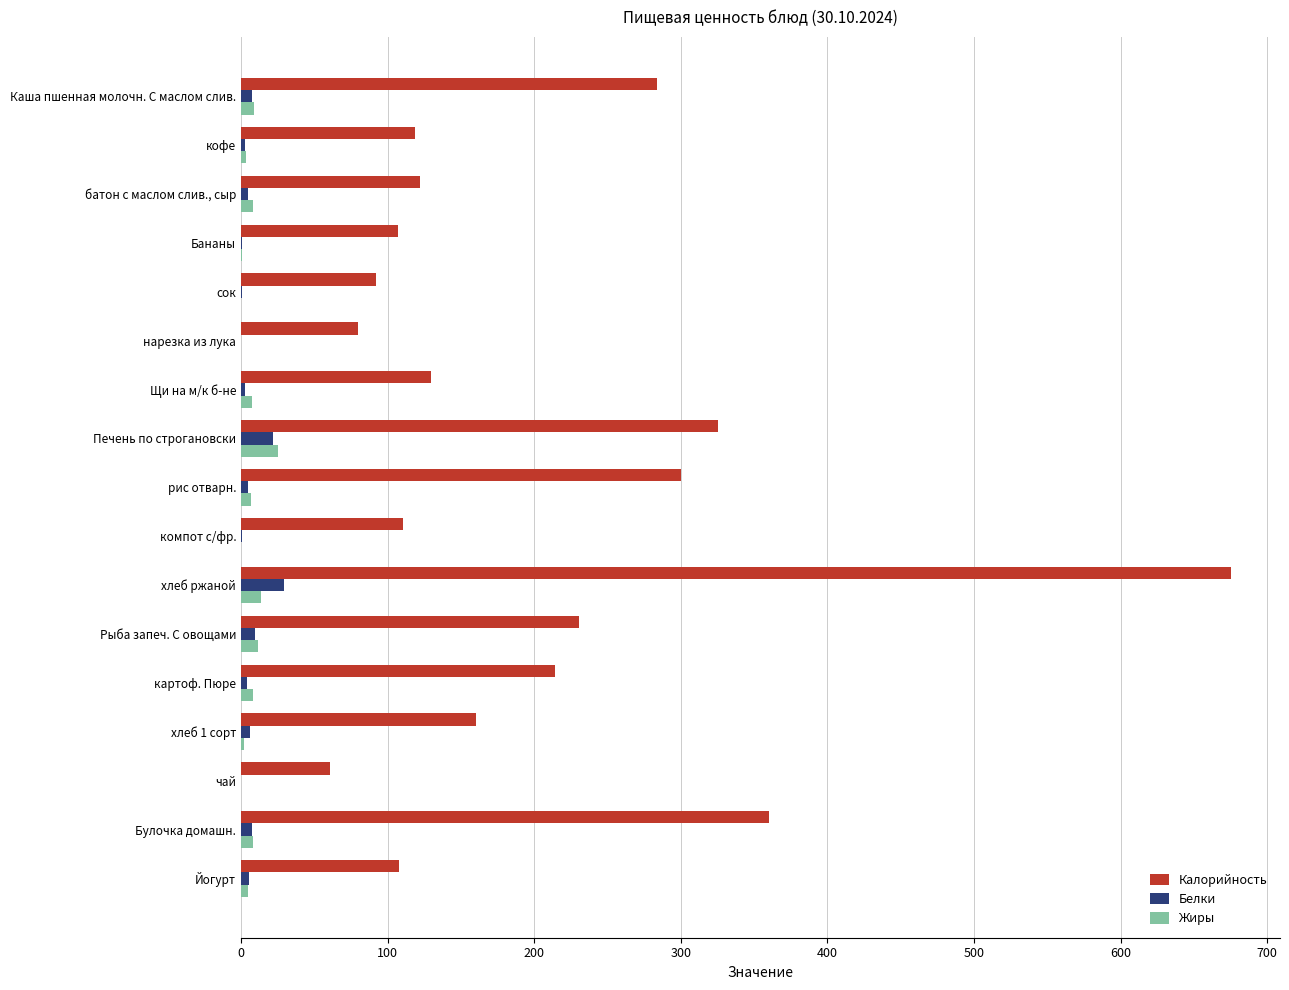

Which series changed the most between Бананы and картоф. Пюре?

Калорийность